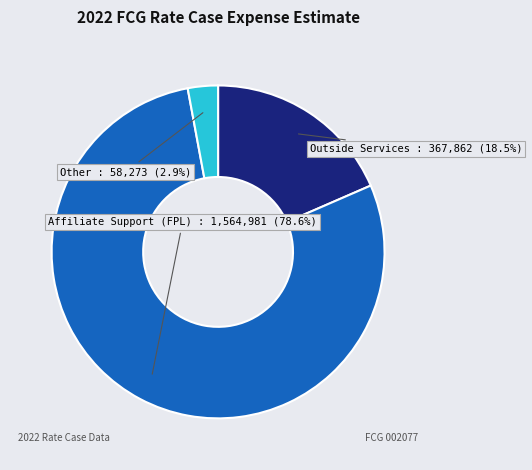

Is Affiliate Support (FPL) the majority of the pie?

Yes